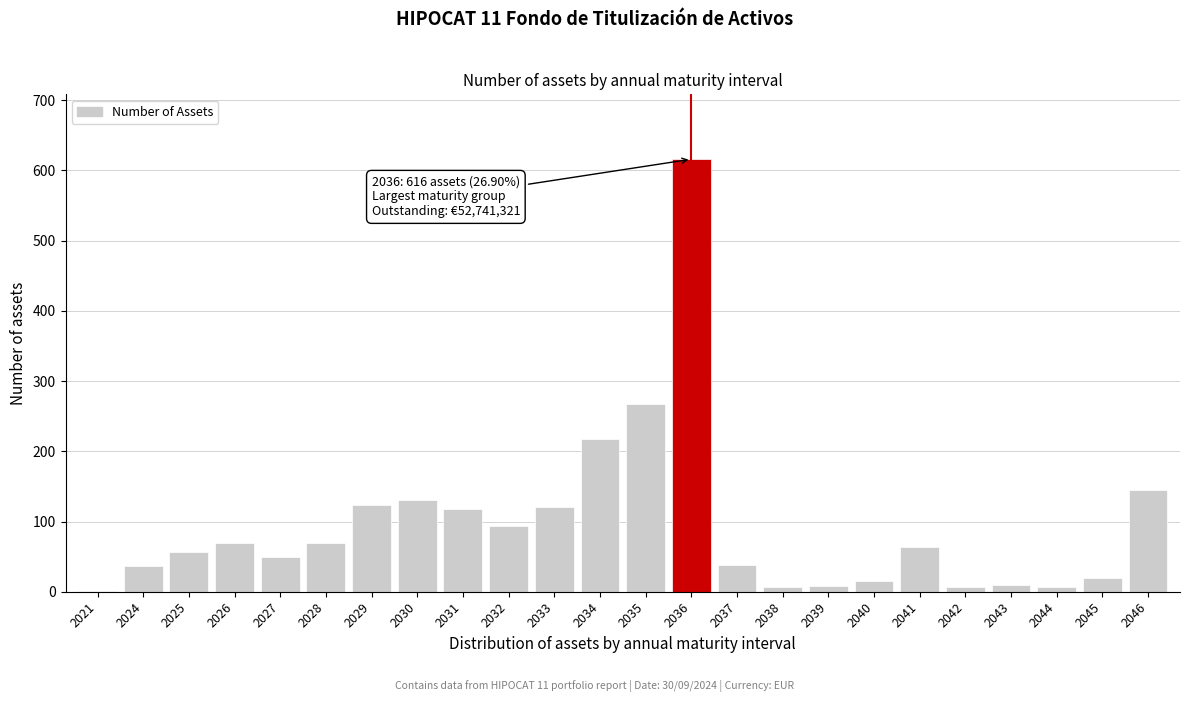

What is the greatest value displayed?

616